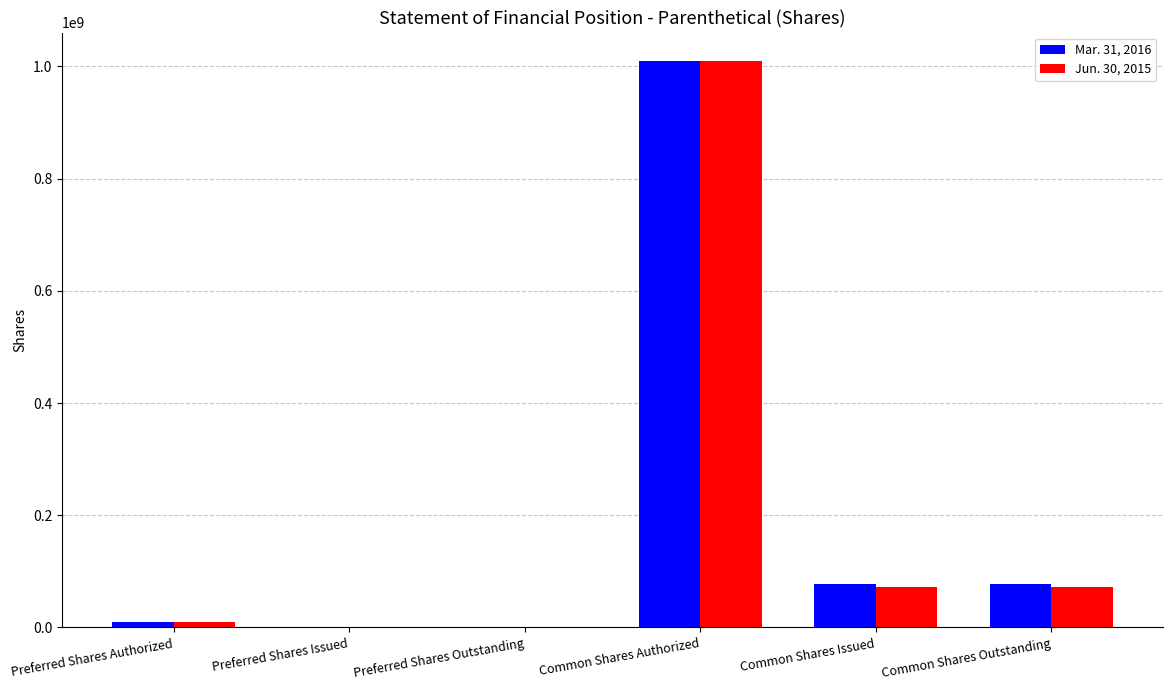

How many data points does each series have?

6